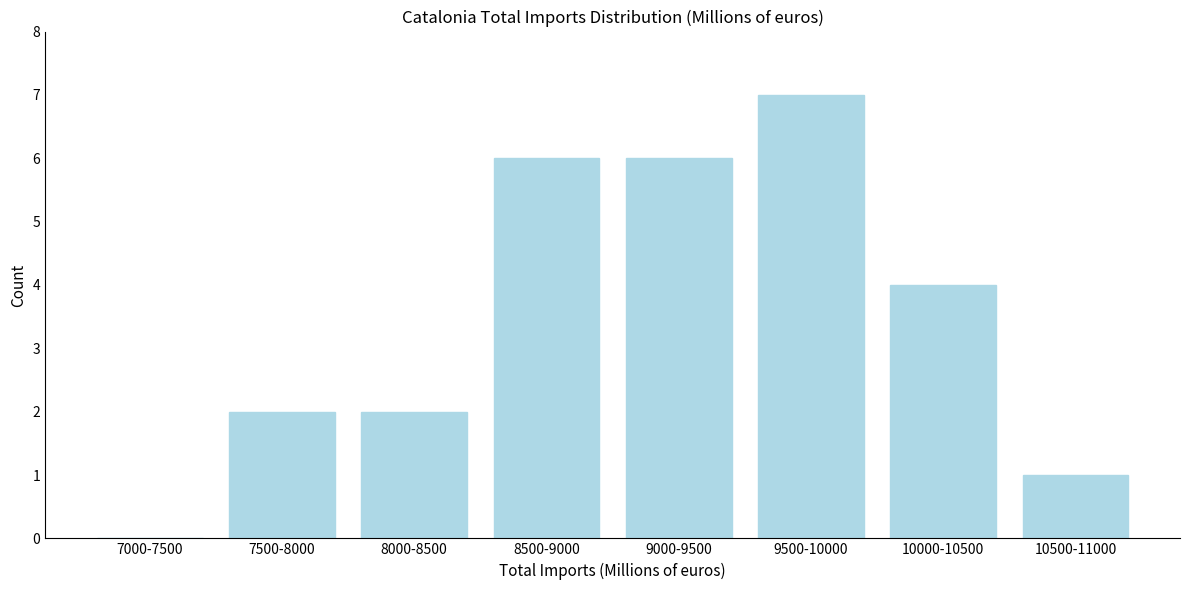

Reading left to right, what are all the values shown in this chart?

7000-7500=0	7500-8000=2	8000-8500=2	8500-9000=6	9000-9500=6	9500-10000=7	10000-10500=4	10500-11000=1